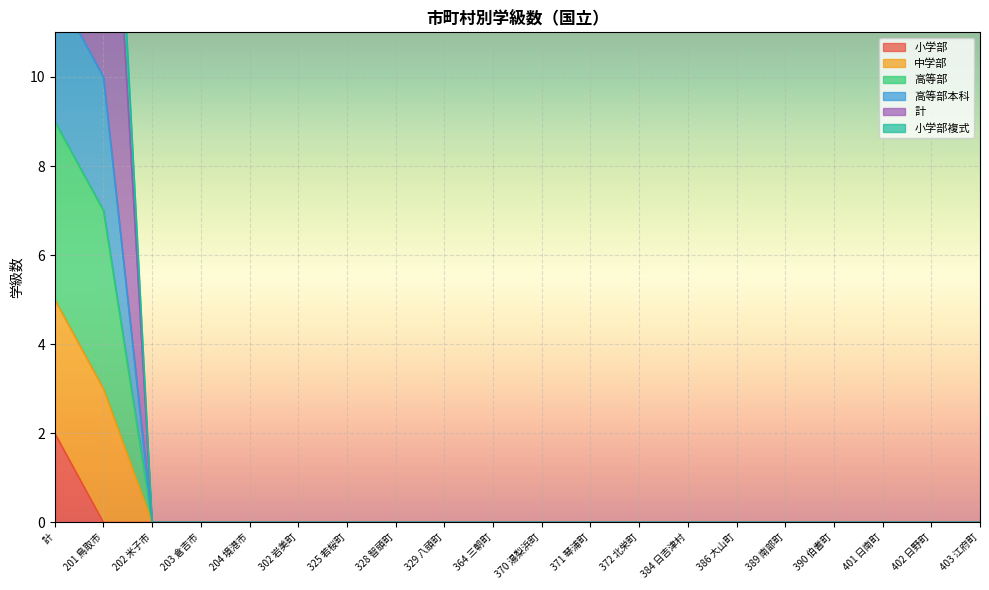

The 中学部 series shows 0 at 204 境港市. True or false?

True